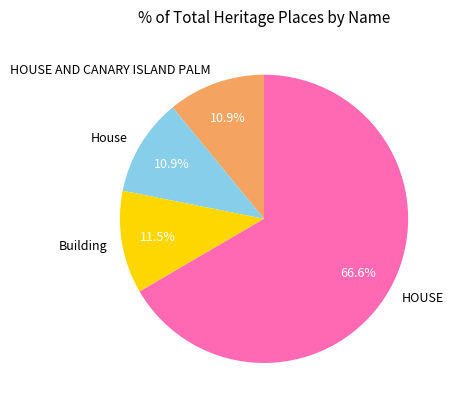

Is it true that HOUSE AND CANARY ISLAND PALM is 3% of the pie?

False